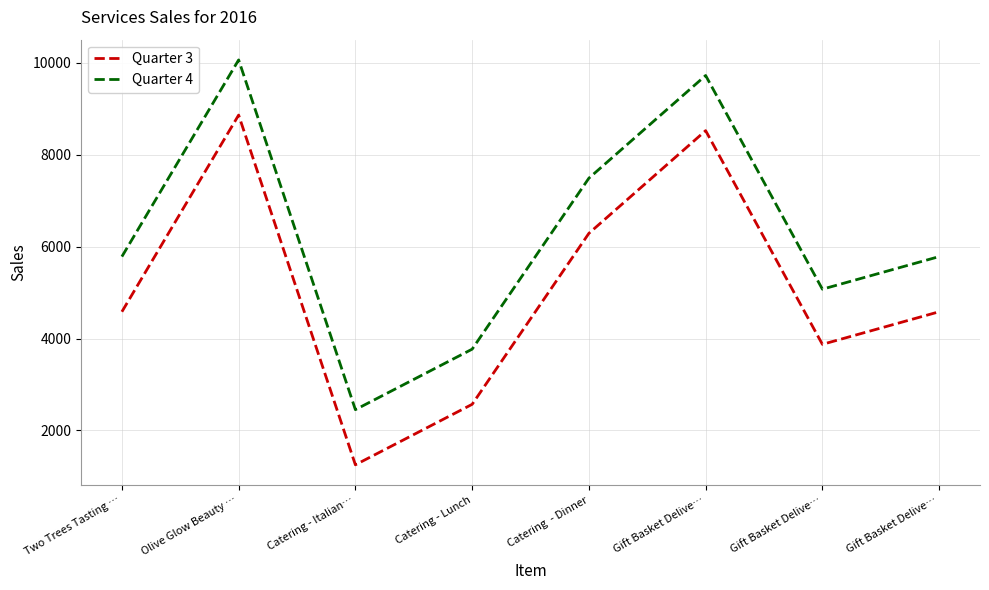

True or false: Quarter 3 has a value of 3874 at Gift Basket Delive….

True